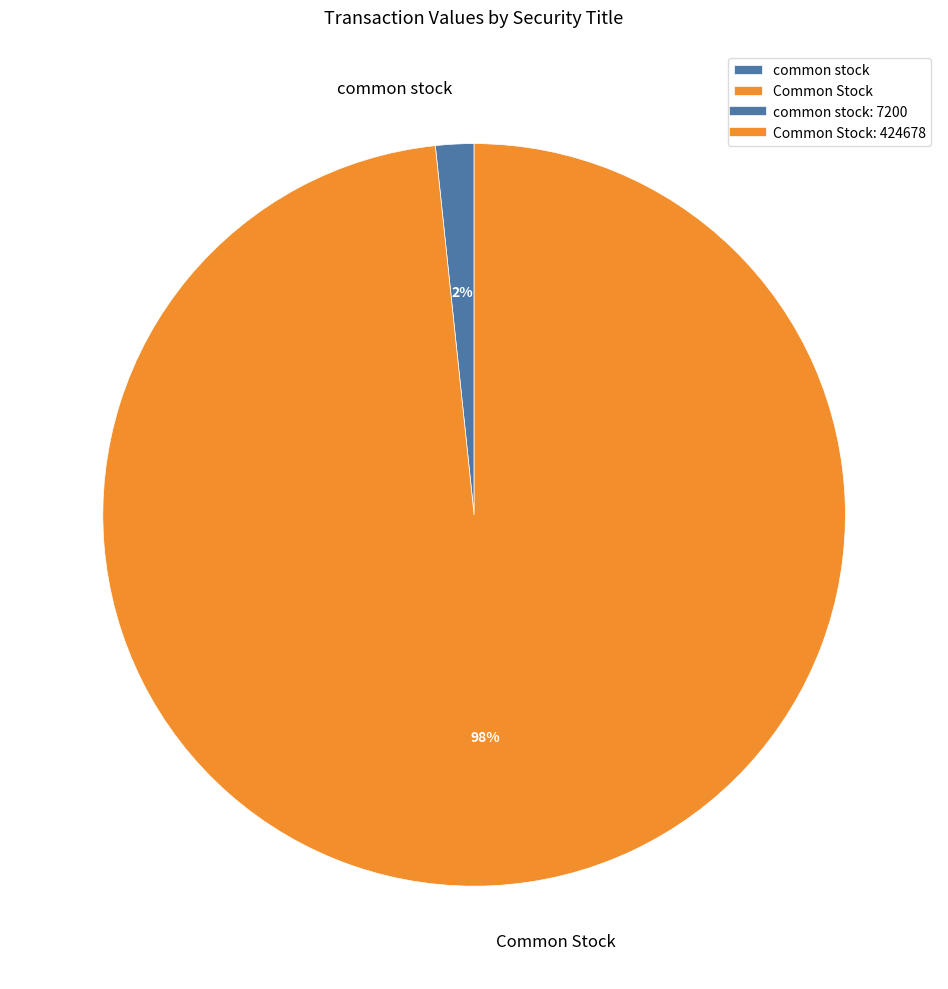

Which category accounts for the majority?

Common Stock